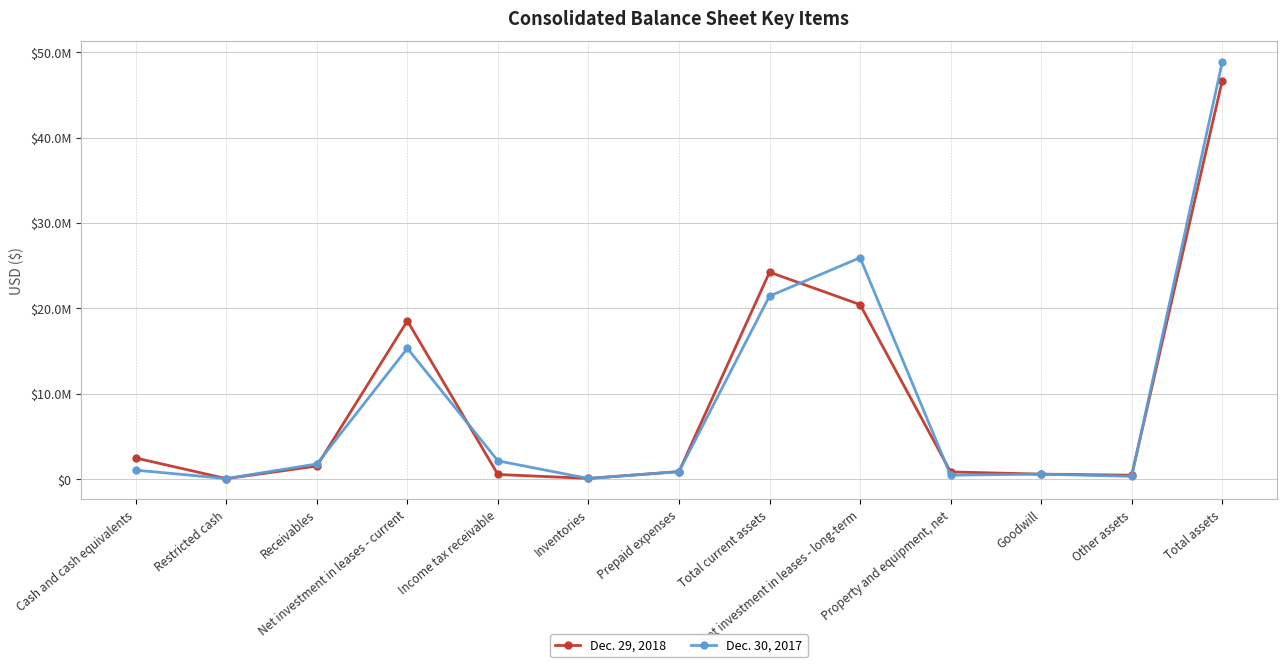

What is the total value across all series at Total assets?

95505100